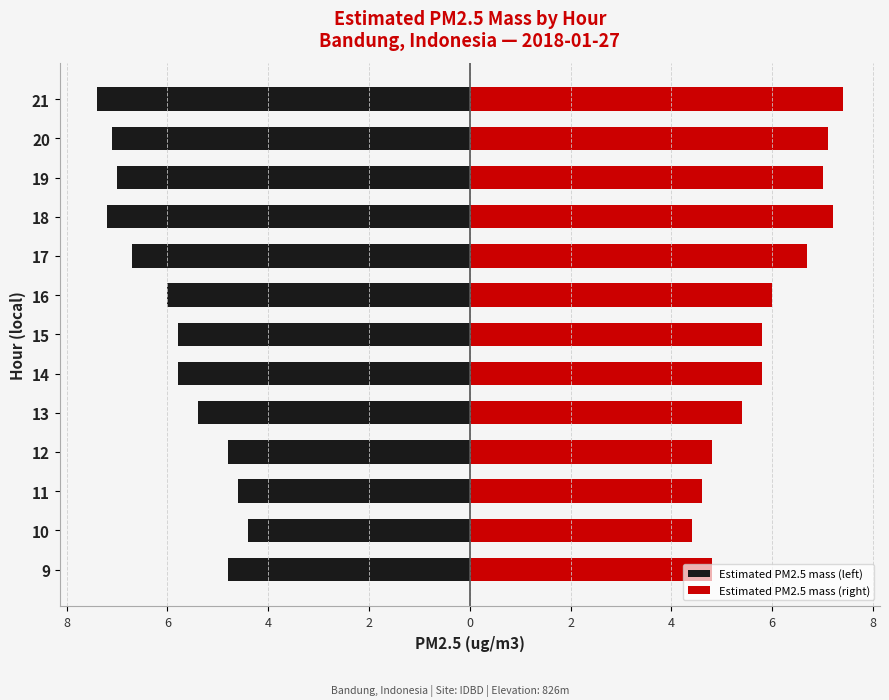

List the series in order of their overall mean, lowest first.

Estimated PM2.5 mass (left), Estimated PM2.5 mass (right)